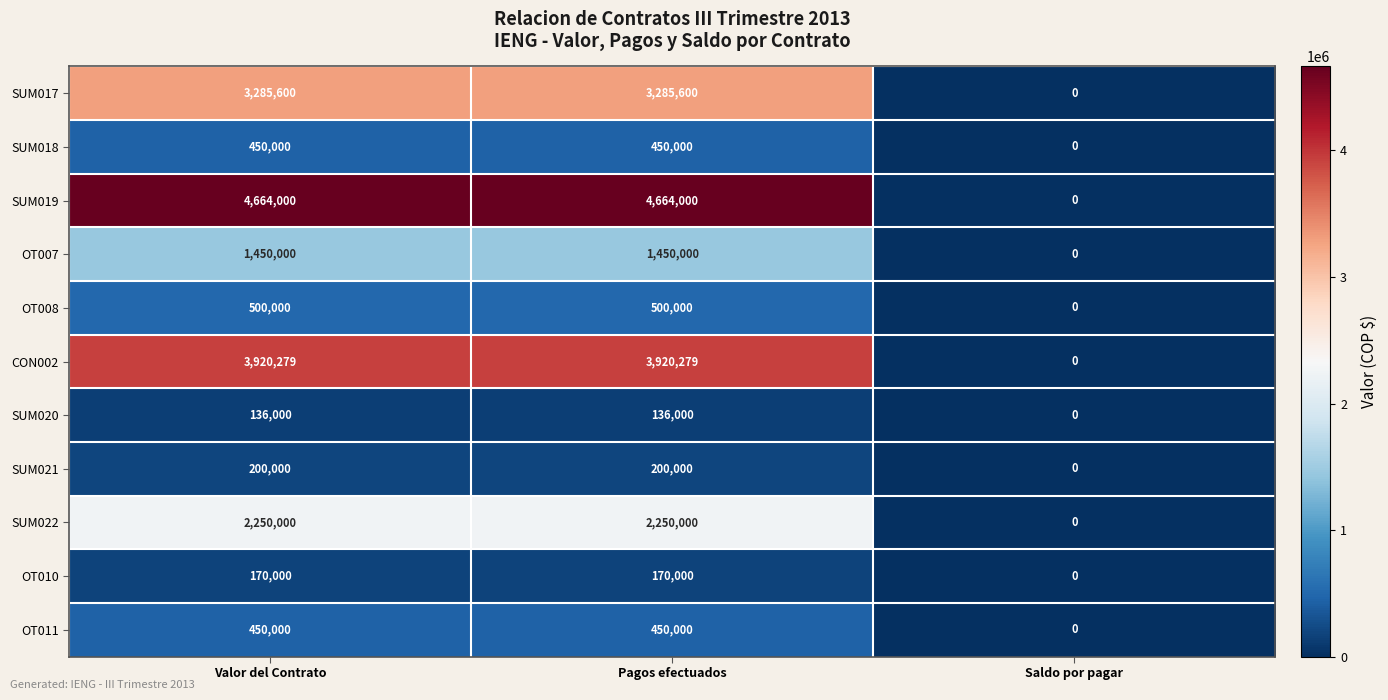

Read the SUM022 value at Valor del Contrato.

2250000